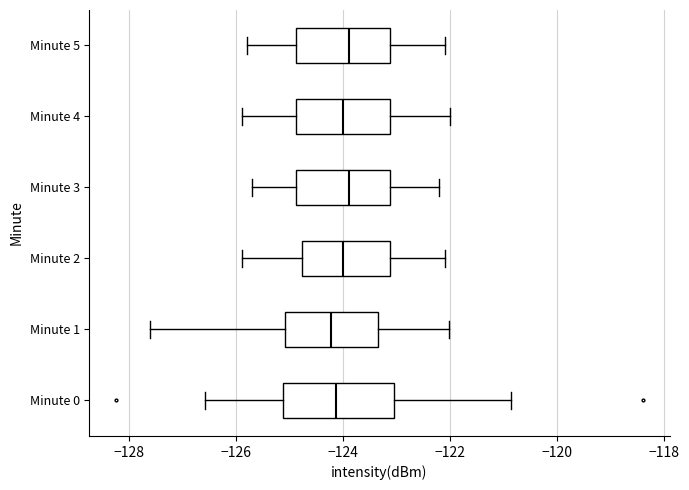

Reading bottom to top, transcribe this box plot: for each box, give where its median line is, the range the box spans, and where its two whiskers end, as read against the x-axis. The values are not printed on the chart, so give them approximately, as read against the axis.

Minute 0: median -124.2, box -125.2 to -123.0, whiskers -126.6 to -120.8
Minute 1: median -124.2, box -125.0 to -123.4, whiskers -127.6 to -122.0
Minute 2: median -124.0, box -124.8 to -123.2, whiskers -125.8 to -122.0
Minute 3: median -123.8, box -124.8 to -123.2, whiskers -125.6 to -122.2
Minute 4: median -124.0, box -124.8 to -123.2, whiskers -125.8 to -122.0
Minute 5: median -123.8, box -124.8 to -123.2, whiskers -125.8 to -122.0